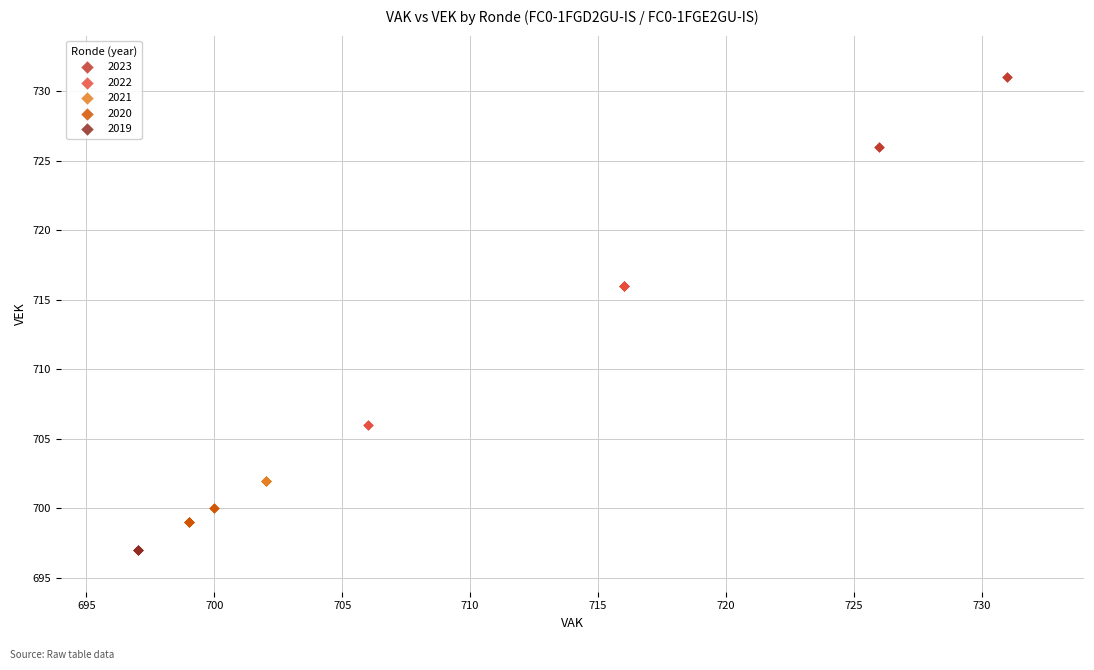

Which series contains the lowest Y value?

2019